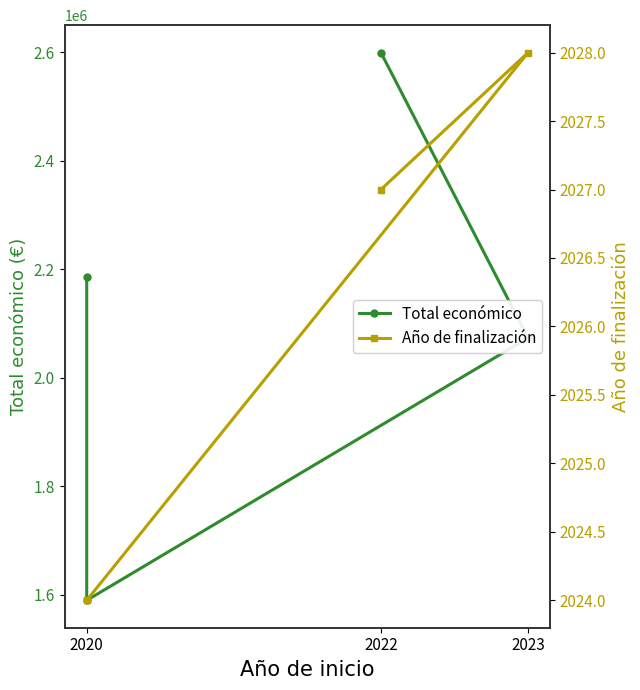

Reading left to right, what are all the values shown in this chart?

Total económico: 2185777	1589765	2073206	2599081
Año de finalización: 2024	2024	2028	2027